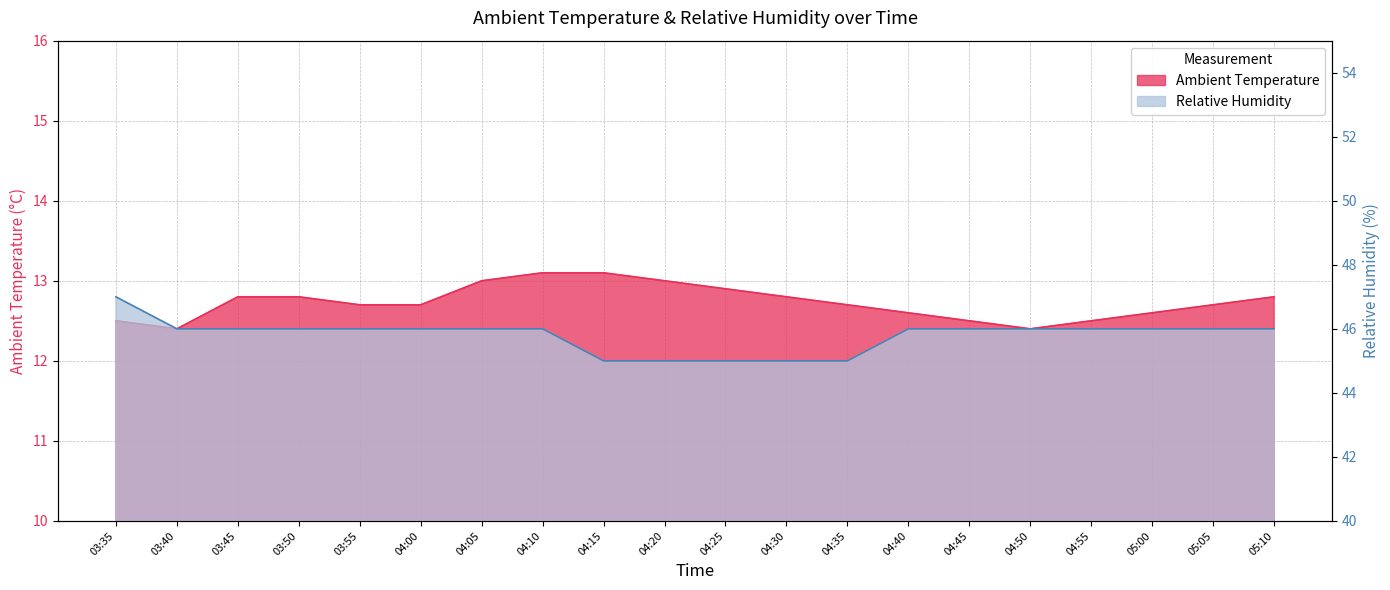

Which has a higher value, 04:45 or 03:50?

03:50